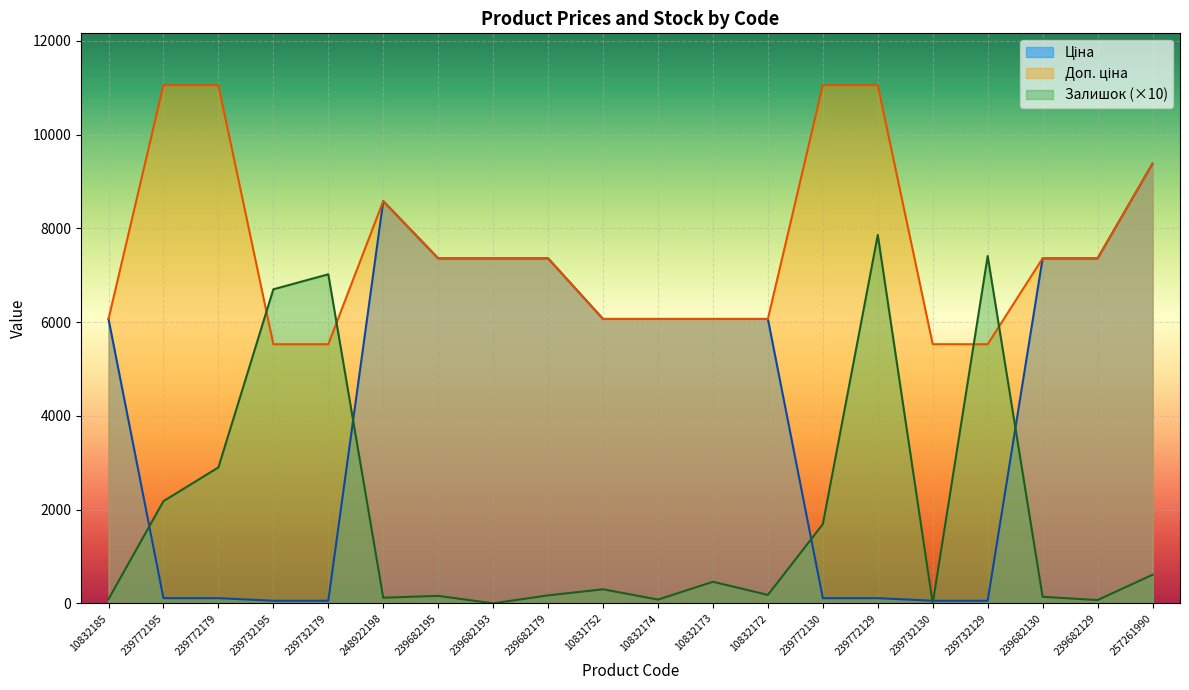

What is the label of the 7th point from the right?

239772130